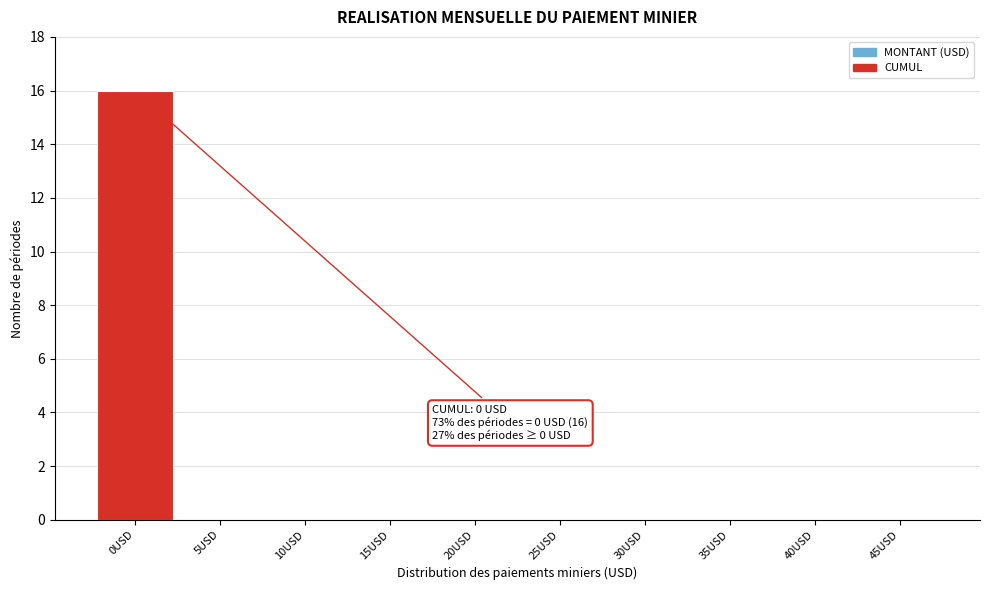

Reading left to right, extract all data points from this chart.

0USD=16	5USD=0	10USD=0	15USD=0	20USD=0	25USD=0	30USD=0	35USD=0	40USD=0	45USD=0